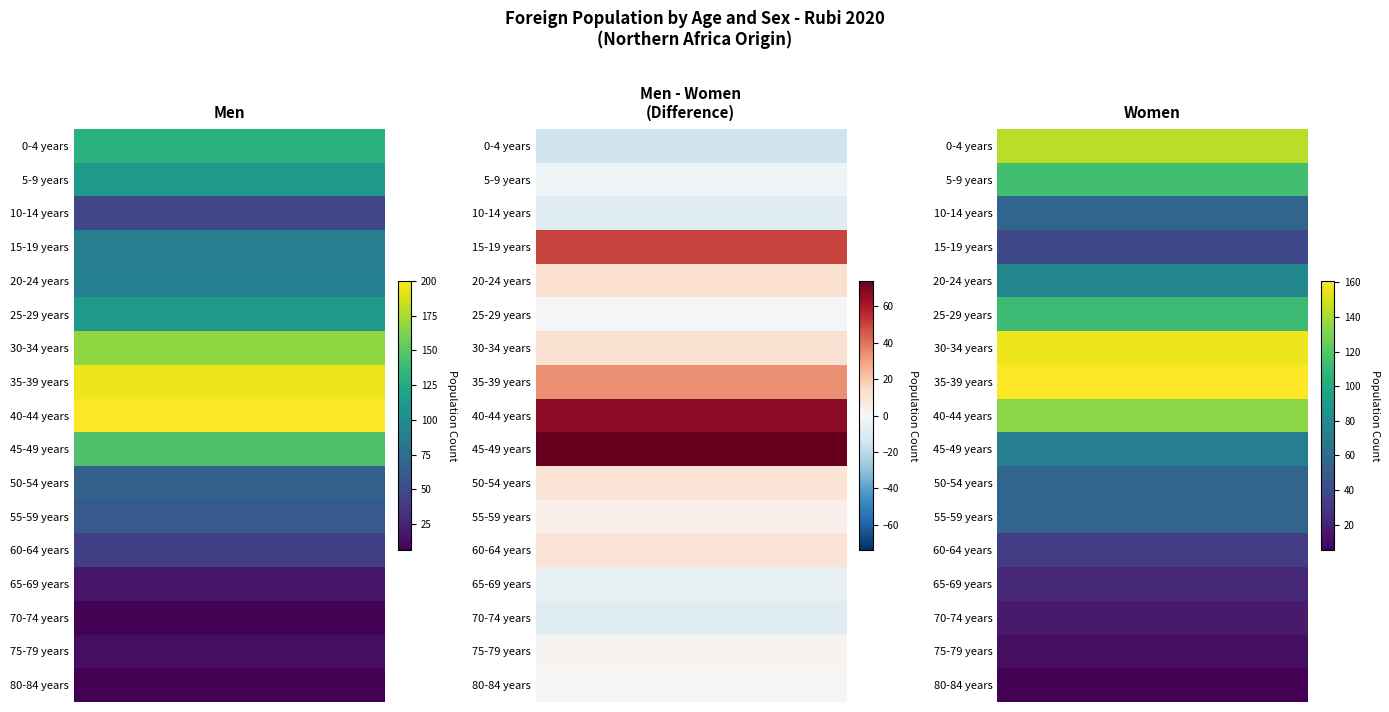

At which label does Women reach its peak?

35-39 years